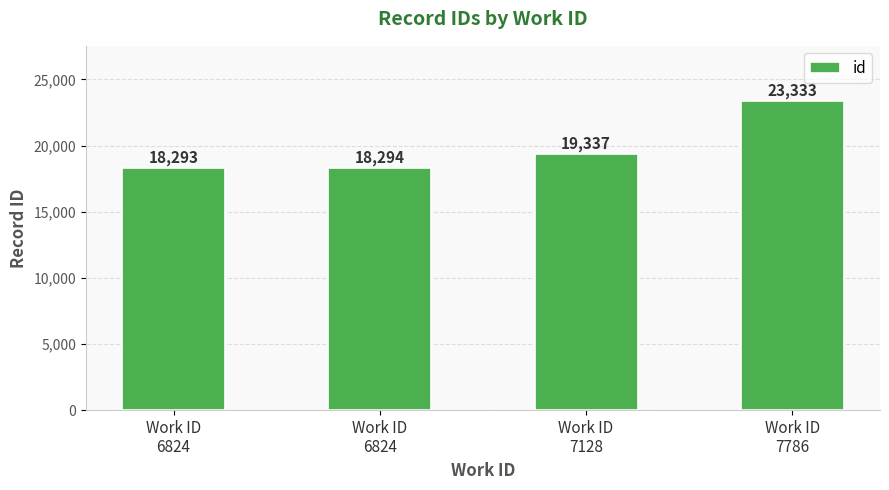

Are the bars horizontal?

No